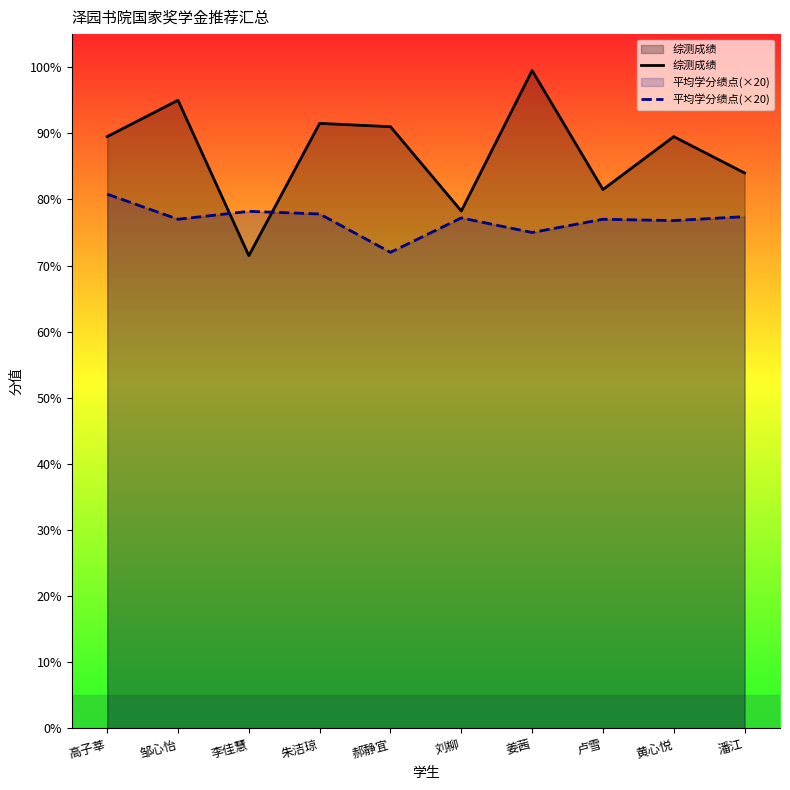

Which label corresponds to the smallest value in the chart?

李佳慧